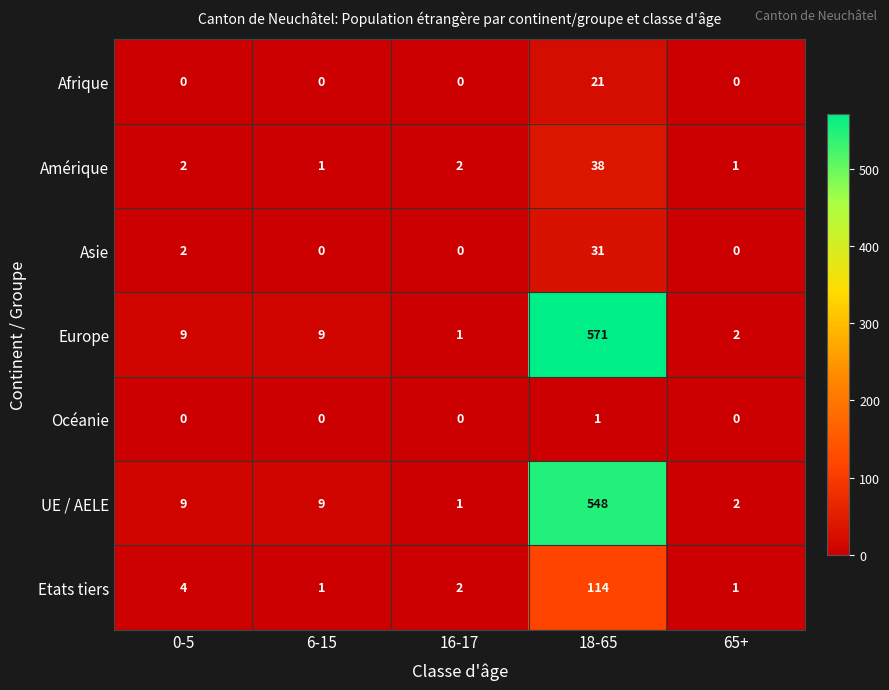

At which label does Afrique reach its peak?

18-65